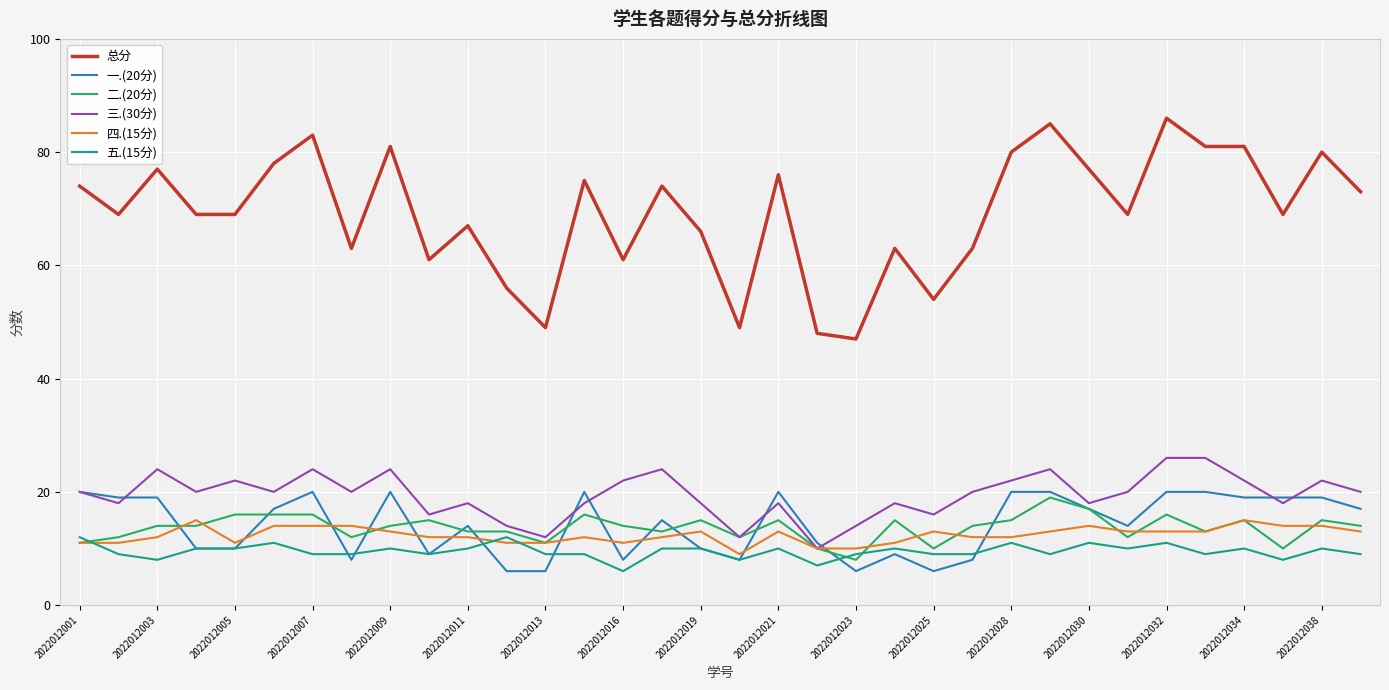

How many values in the 一.(20分) series are below 17?

17